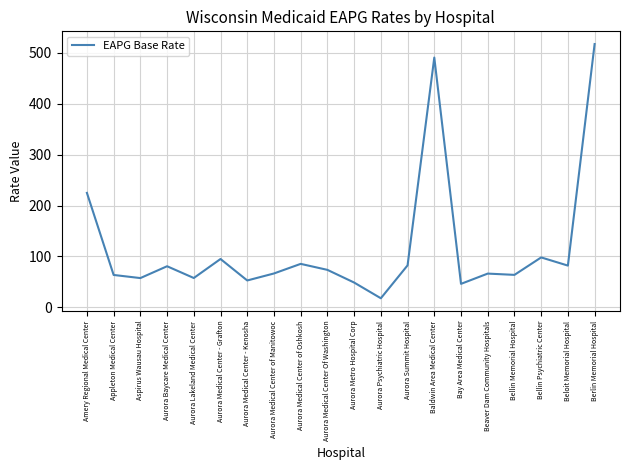

At which category does the data reach its first local peak?

Aurora Baycare Medical Center